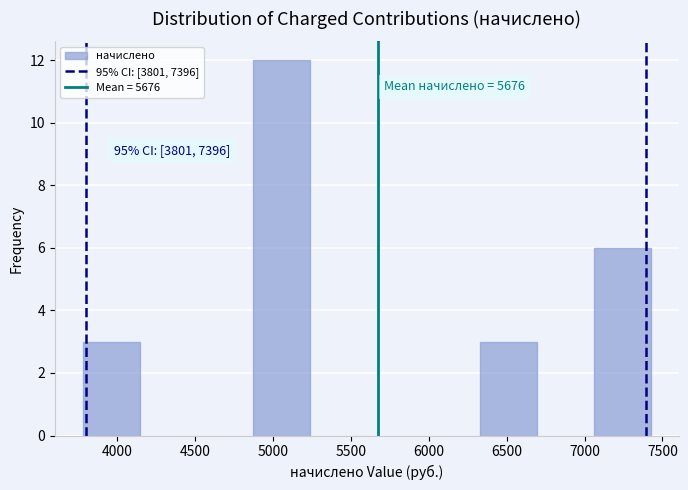

Over which range of the x-axis is the bar tallest?

4850 to 5250